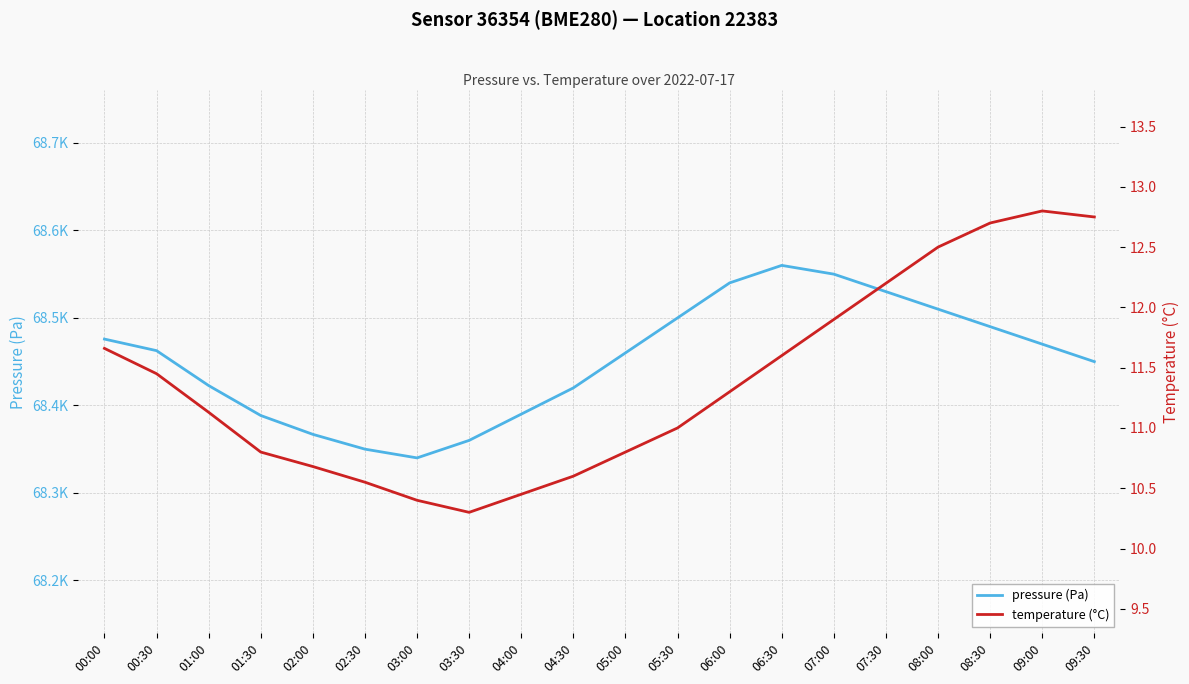

How many data points in pressure (Pa) are less than 68462?

10